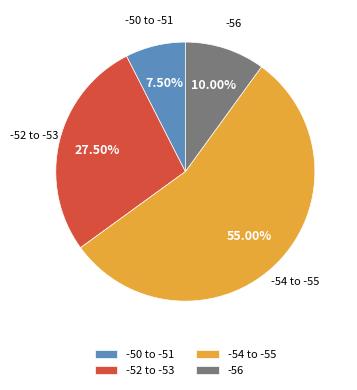

Between -52 to -53 and -50 to -51, which is larger?

-52 to -53